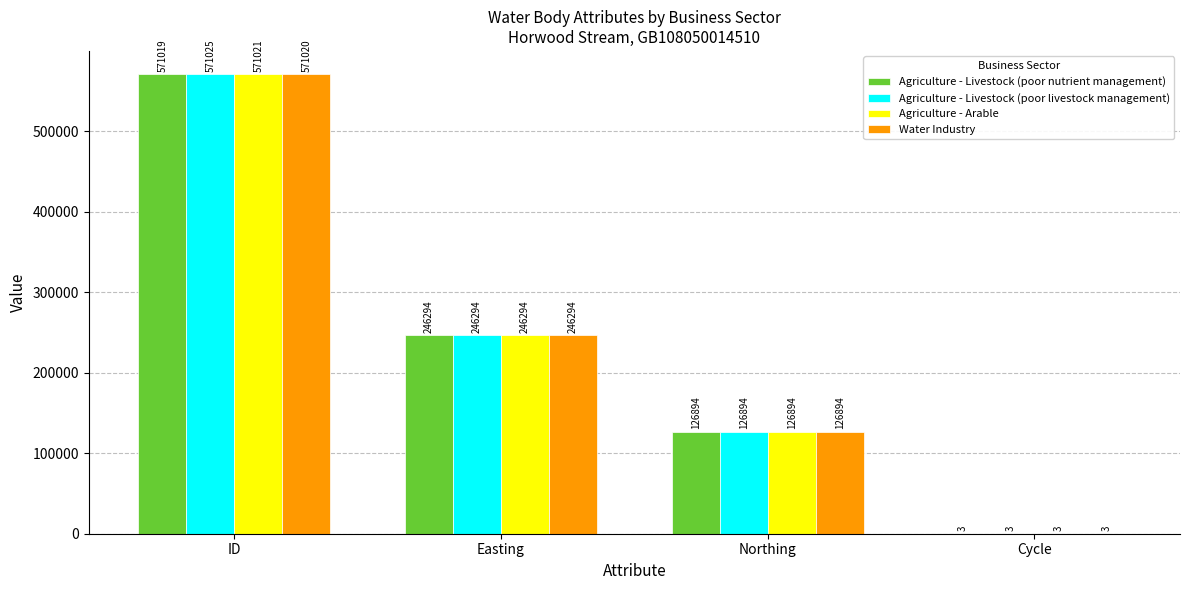

What are all the series names shown in the legend?

Agriculture - Livestock (poor nutrient management), Agriculture - Livestock (poor livestock management), Agriculture - Arable, Water Industry